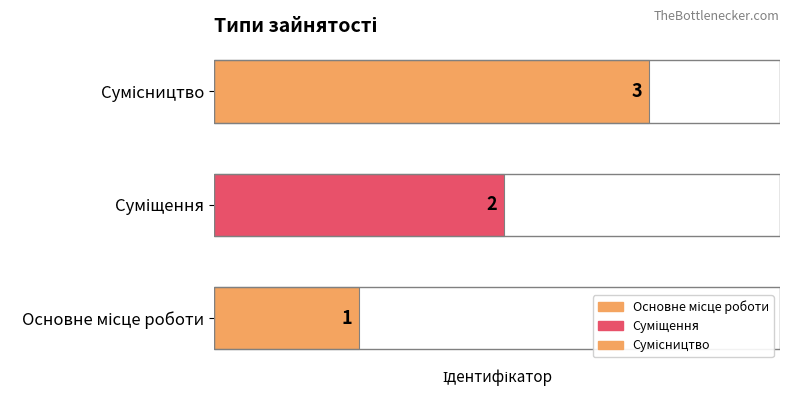

What is the sum of all values?

6